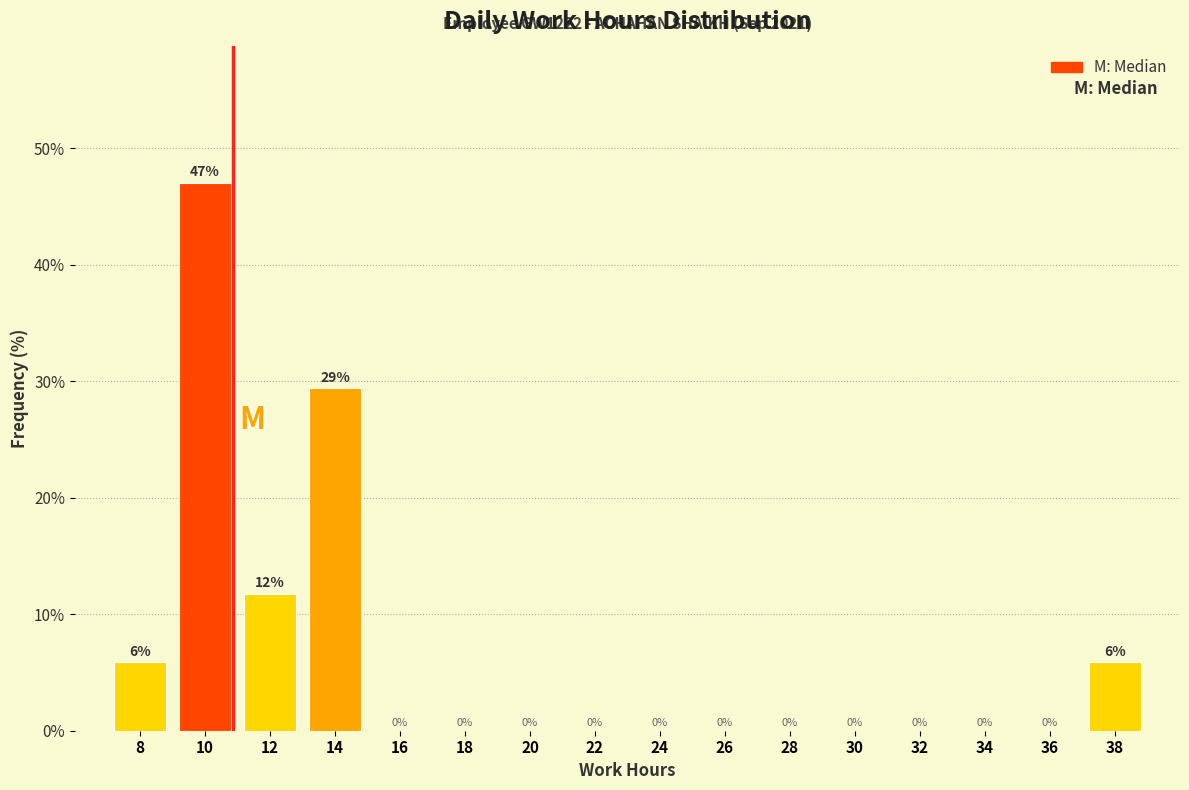

Which range on the x-axis has the tallest bar?

9 to 11